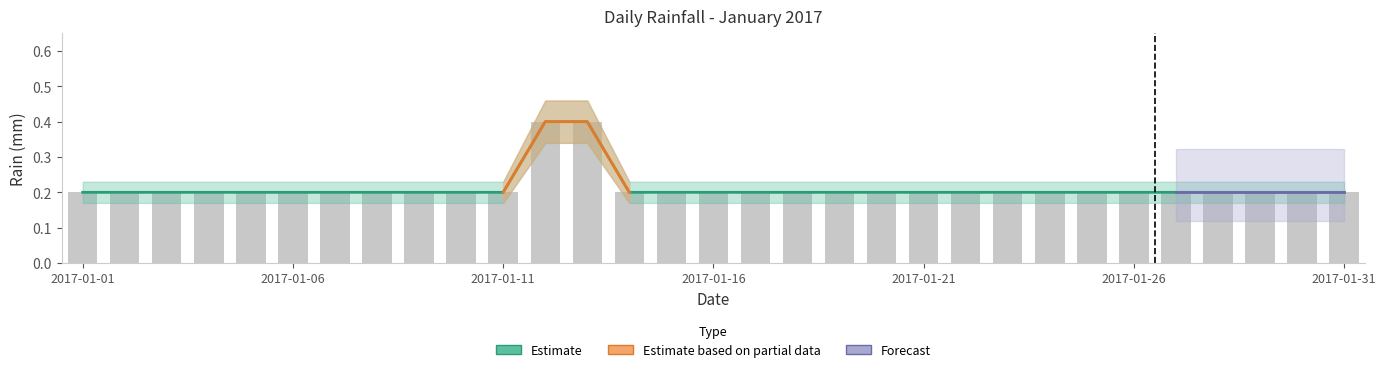

Rank the categories by value from highest to lowest.

2017-01-12, 2017-01-13, 2017-01-01, 2017-01-02, 2017-01-03, 2017-01-04, 2017-01-05, 2017-01-06, 2017-01-07, 2017-01-08, 2017-01-09, 2017-01-10, 2017-01-11, 2017-01-14, 2017-01-15, 2017-01-16, 2017-01-17, 2017-01-18, 2017-01-19, 2017-01-20, 2017-01-21, 2017-01-22, 2017-01-23, 2017-01-24, 2017-01-25, 2017-01-26, 2017-01-27, 2017-01-28, 2017-01-29, 2017-01-30, 2017-01-31